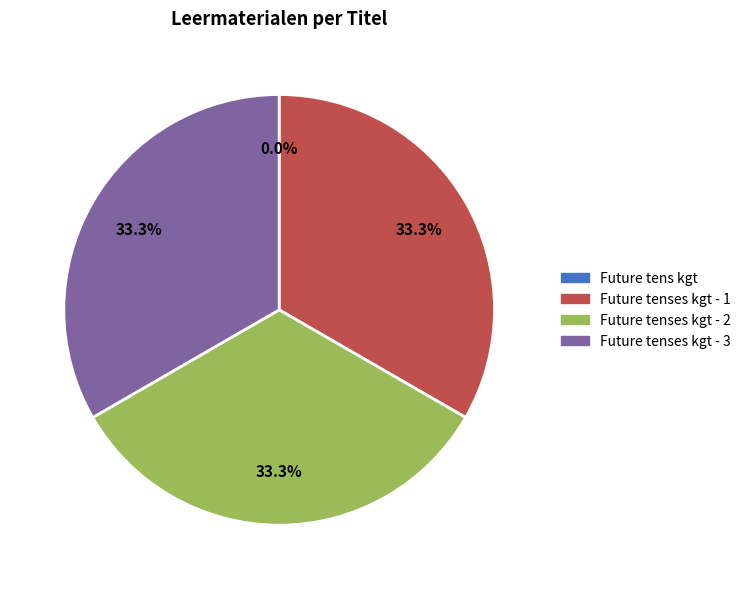

What portion of the pie excludes Future tenses kgt - 3?

66.7%